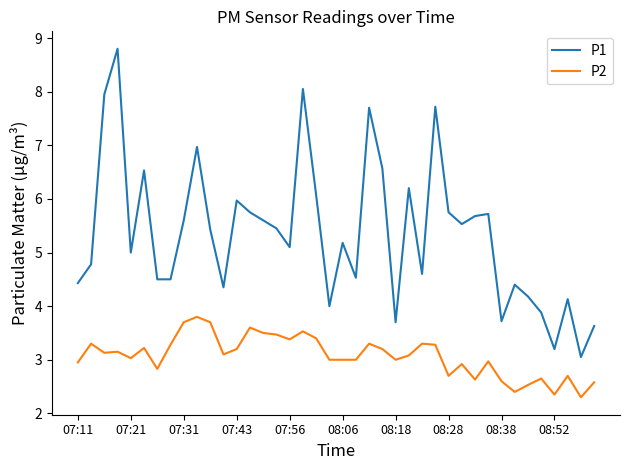

True or false: P1 and P2 cross at least once.

False